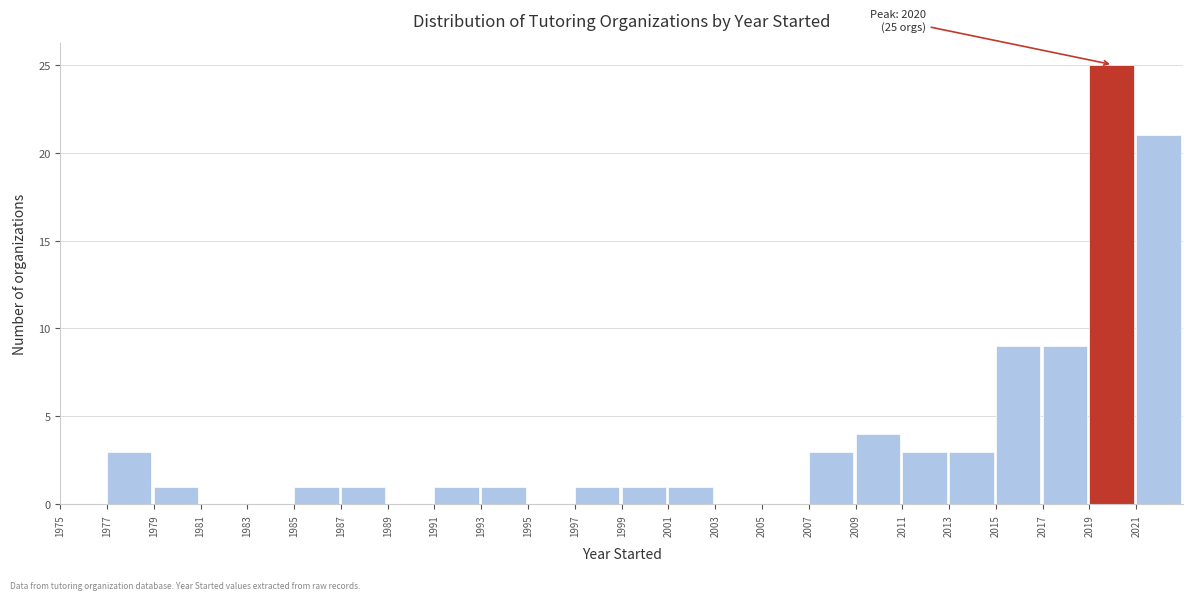

Which range on the x-axis has the tallest bar?

2019 to 2021